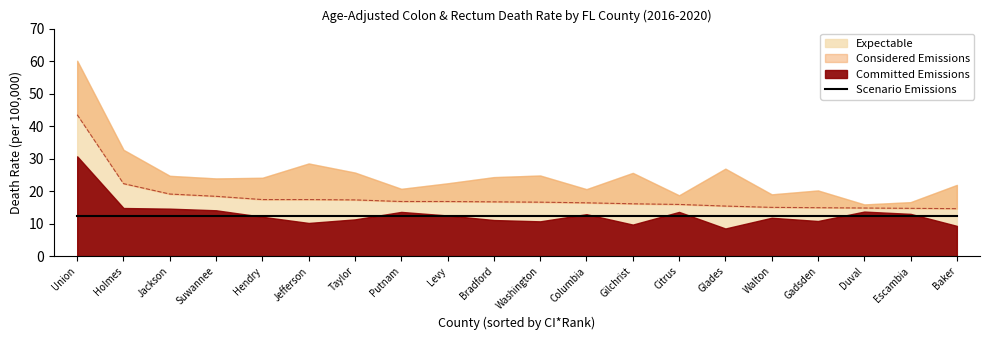

Where is Upper CI (Rate) nearest to the value 38?

Holmes